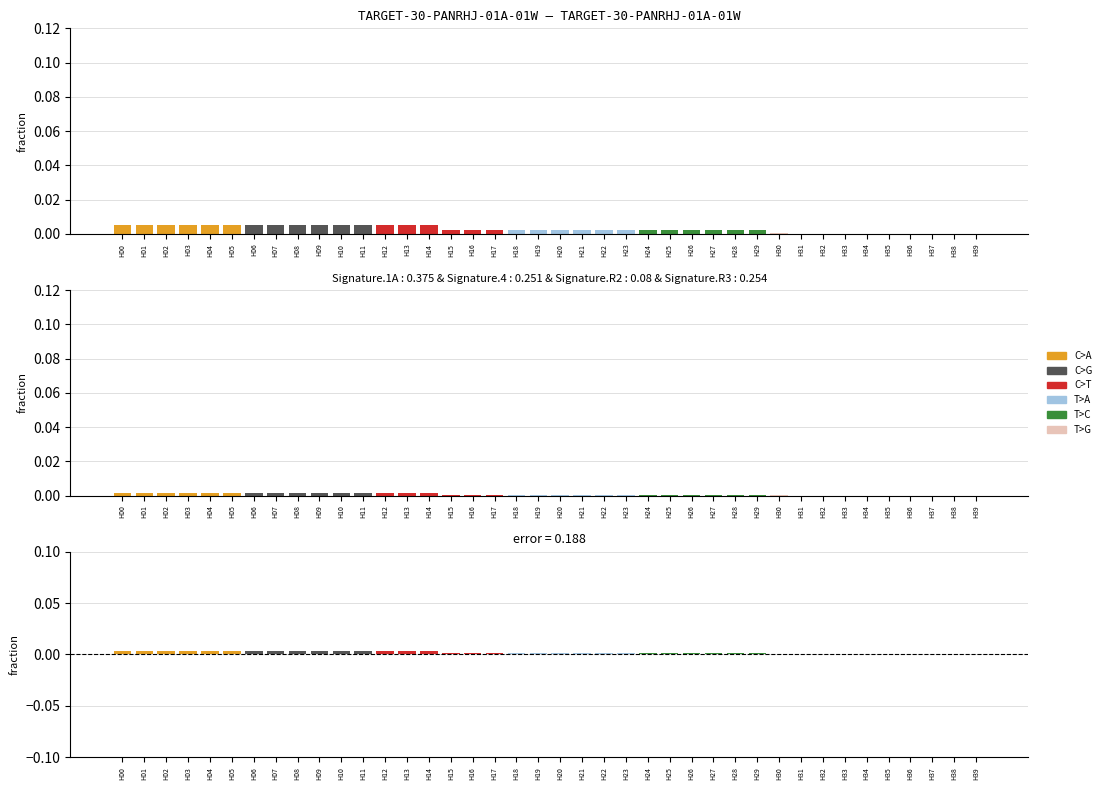

At which label is the value closest to 0?

H31